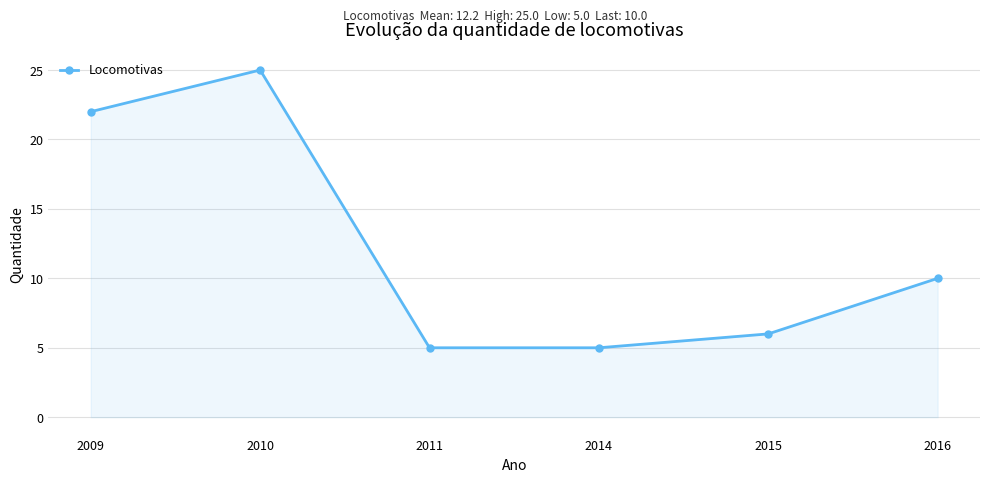

At which category does the data reach its first local peak?

2010